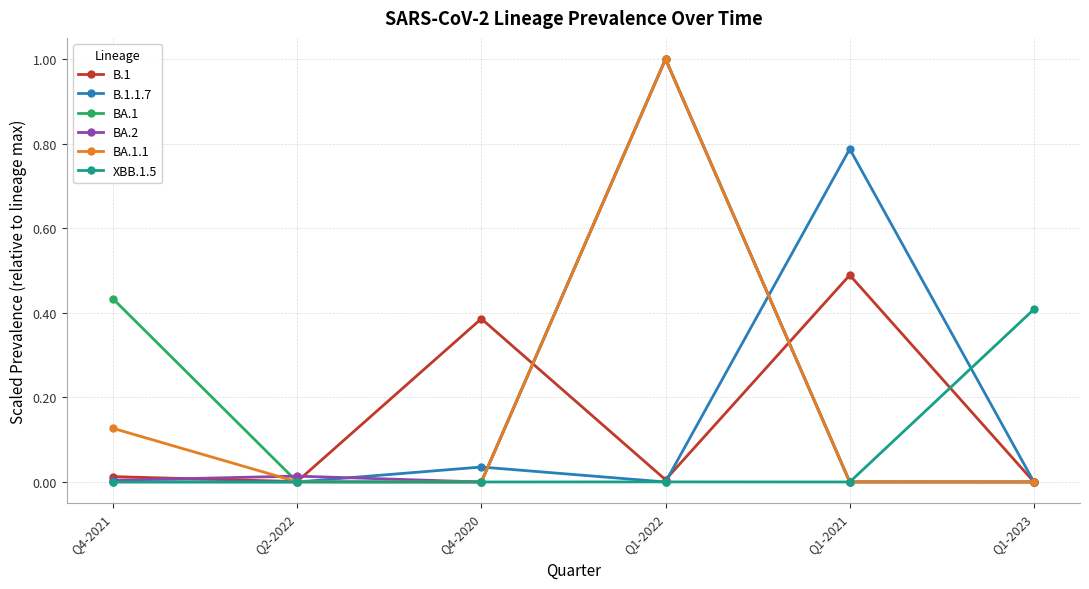

At how many categories does at least one series exceed 0?

6